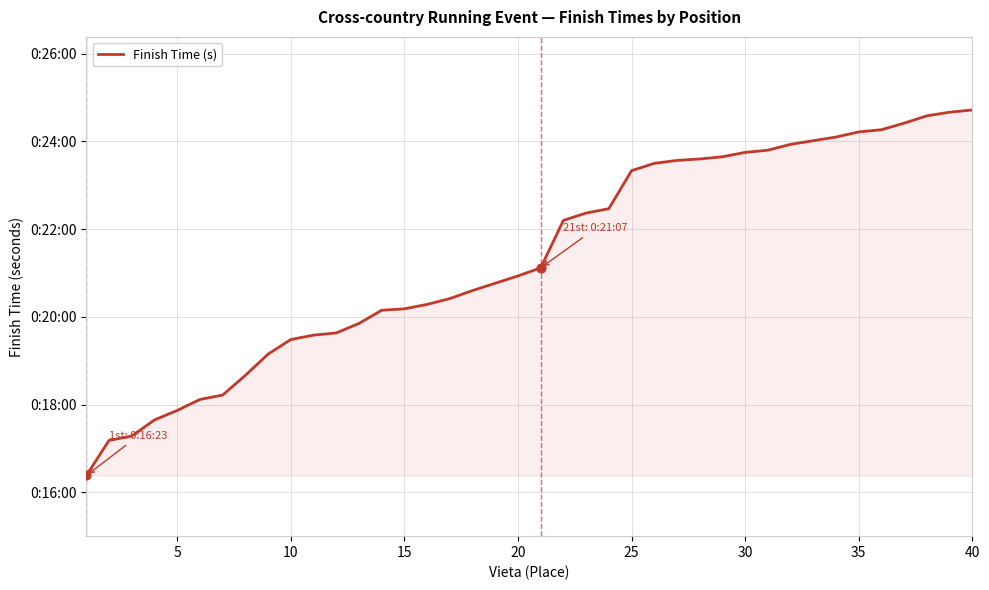

Is this an area chart (filled region under the line)?

Yes